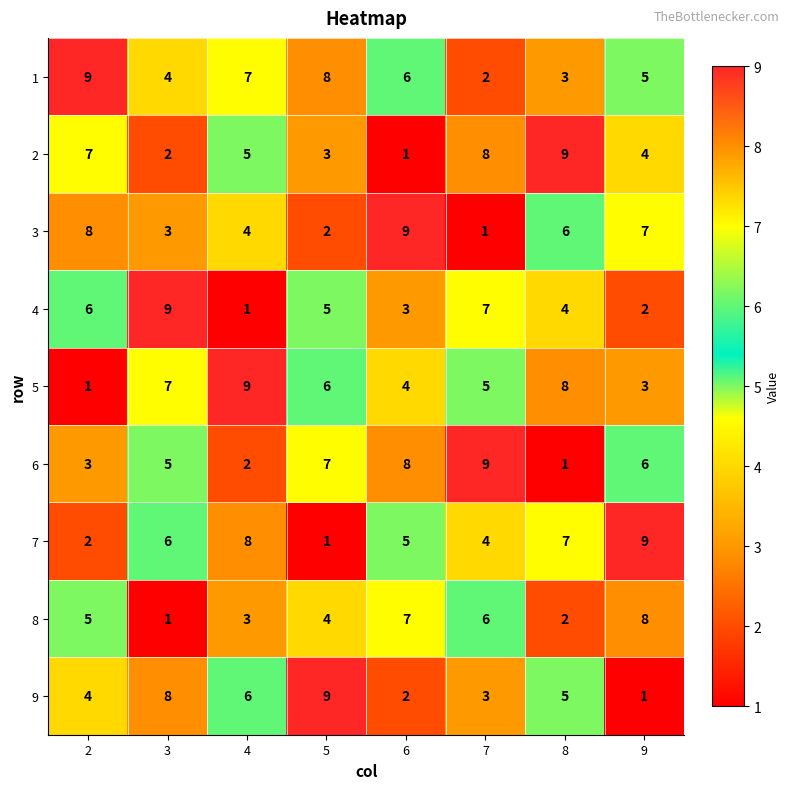

Is the value of 6 at 6 greater than the value of 5 at 5?

Yes